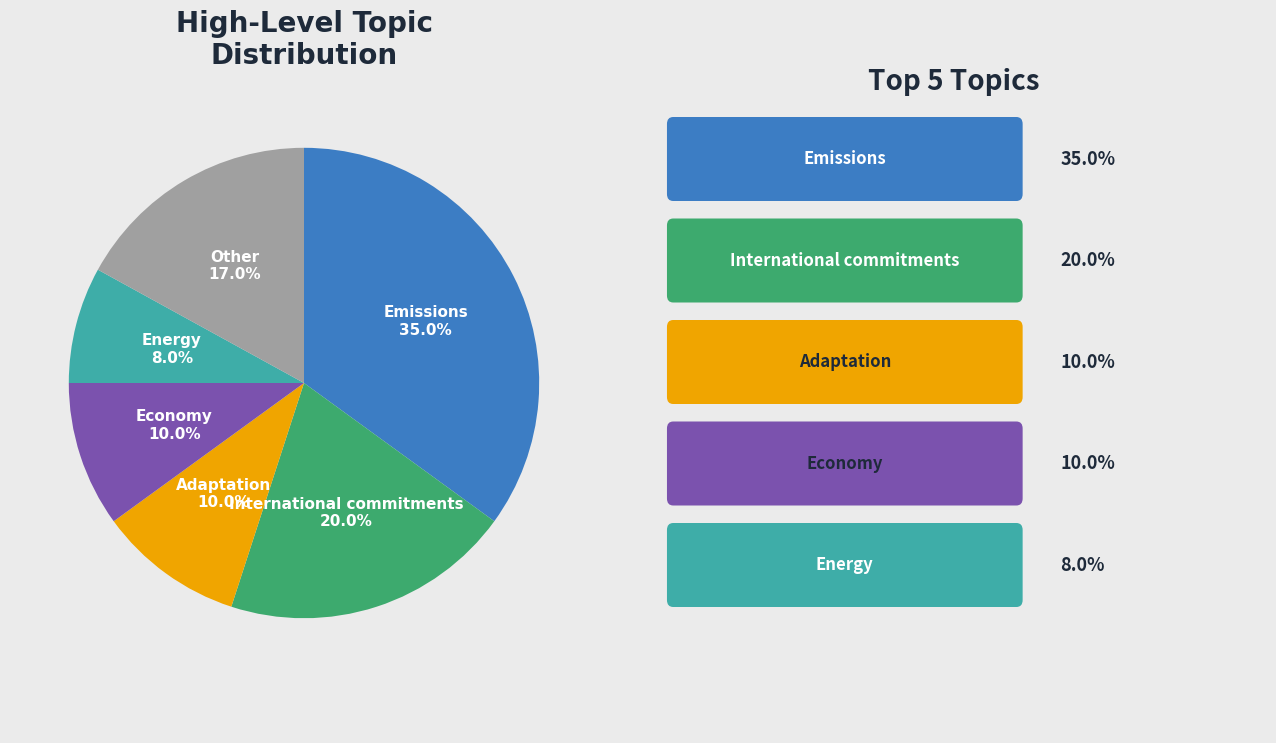

Which has a higher value, Other or Emissions?

Emissions